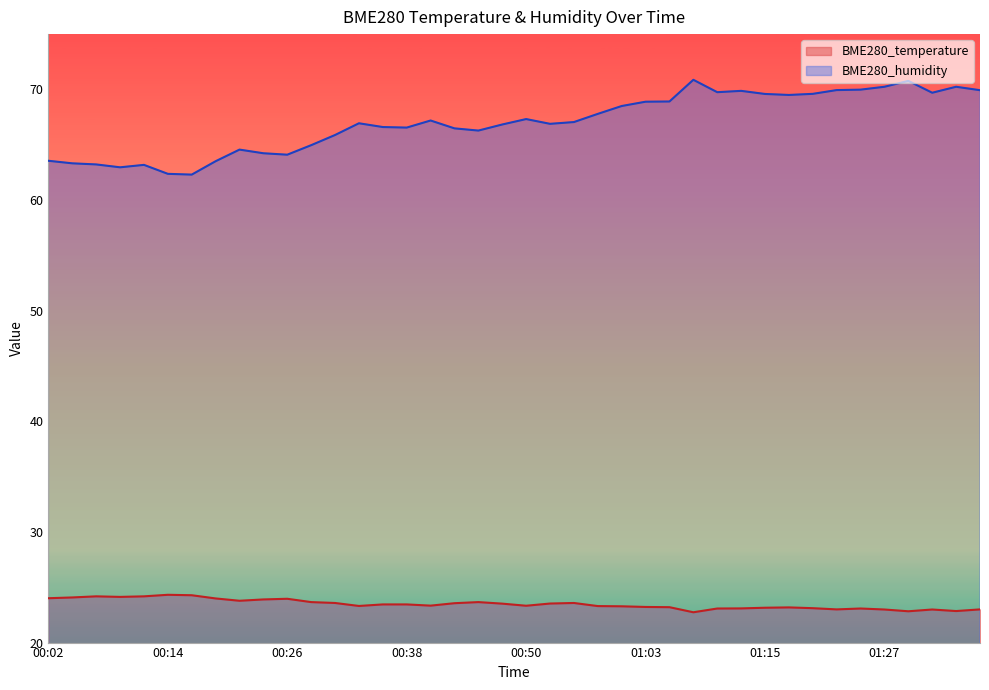

List the series in order of their overall mean, lowest first.

BME280_temperature, BME280_humidity